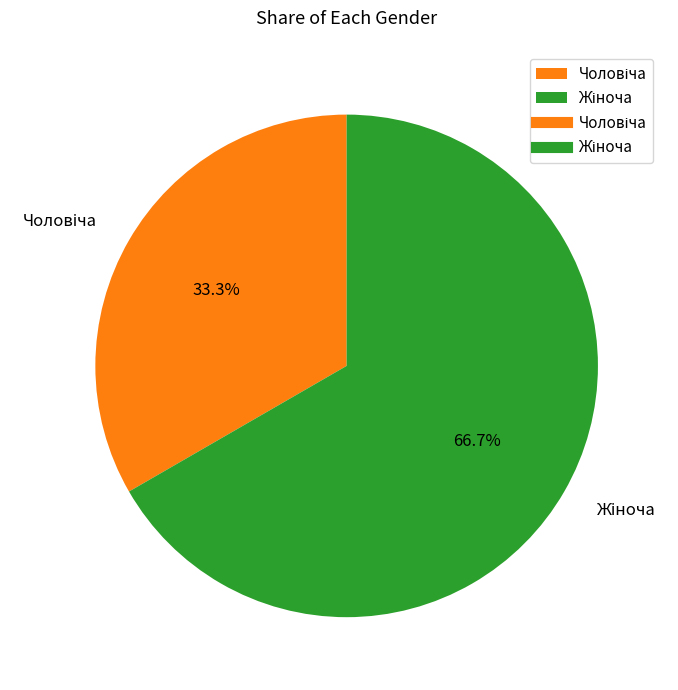

Is there any slice that represents more than half of the pie?

Yes